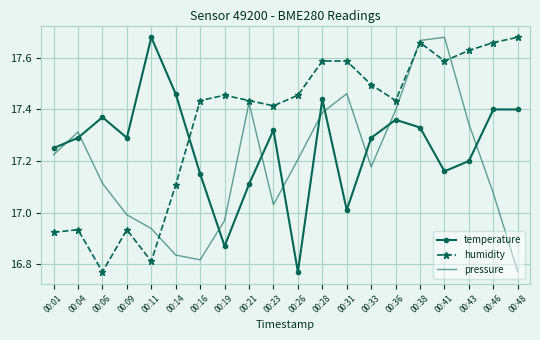

Is it true that temperature equals 25.6 at 00:21?

False